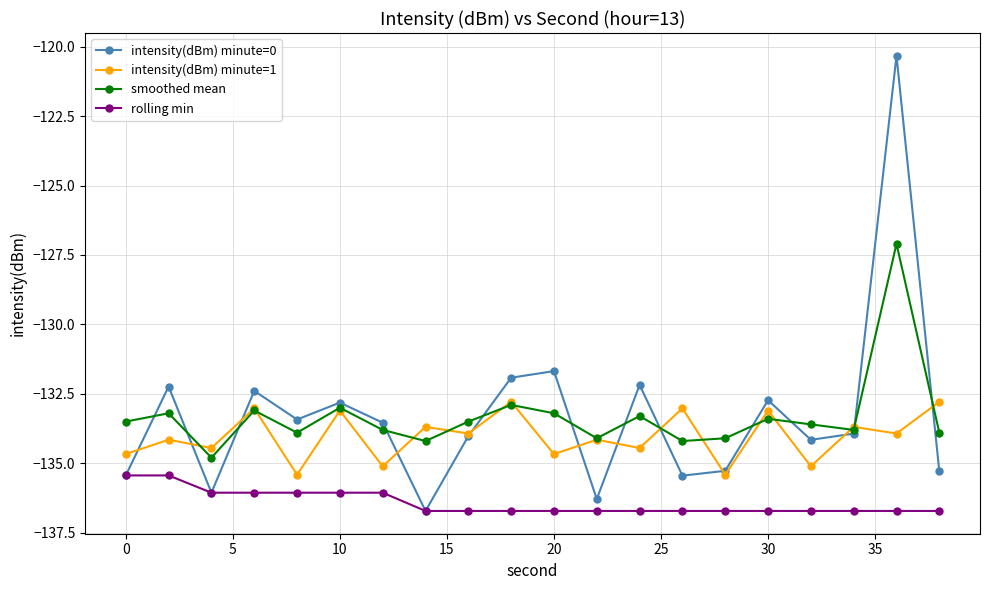

True or false: rolling min and smoothed mean intersect in this chart.

False